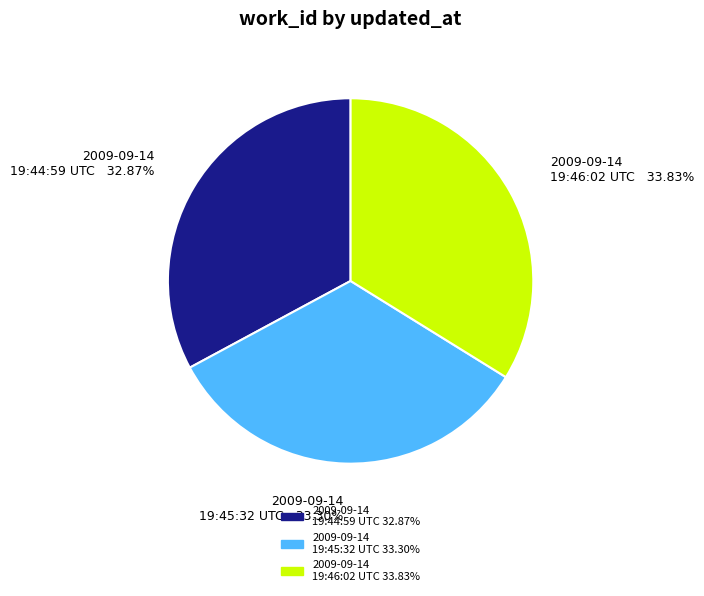

Do 2009-09-14 19:45:32 UTC and 2009-09-14 19:46:02 UTC together represent more than half of the pie?

Yes